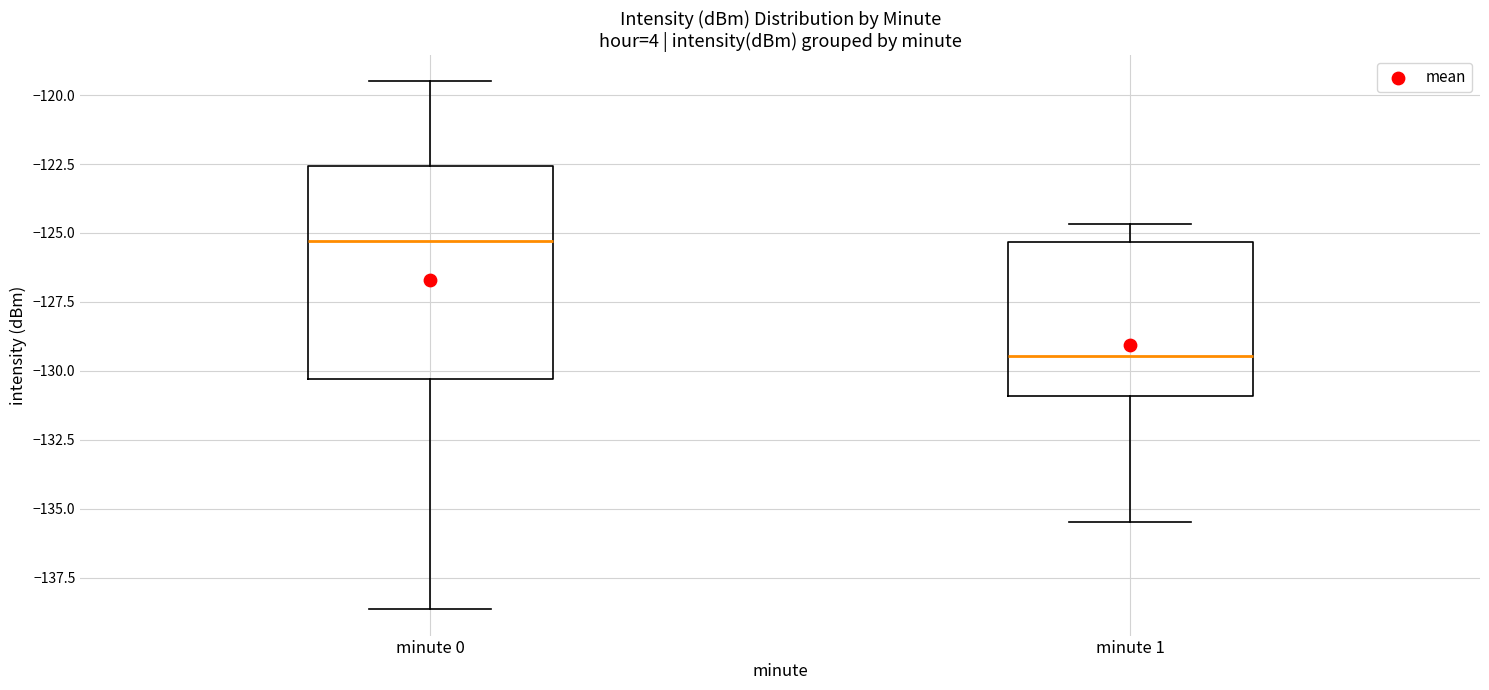

Where does the median line of the box for minute 0 sit on the y-axis? The values are not printed on the chart, so give them approximately, as read against the axis.

-125.5